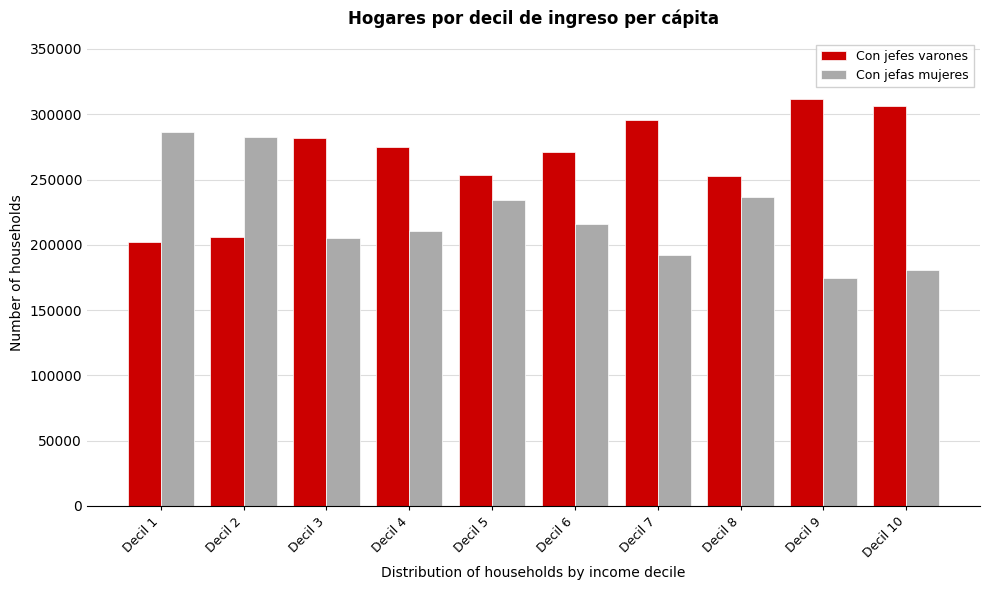

Rank the series by their average value, from highest to lowest.

Con jefes varones, Con jefas mujeres